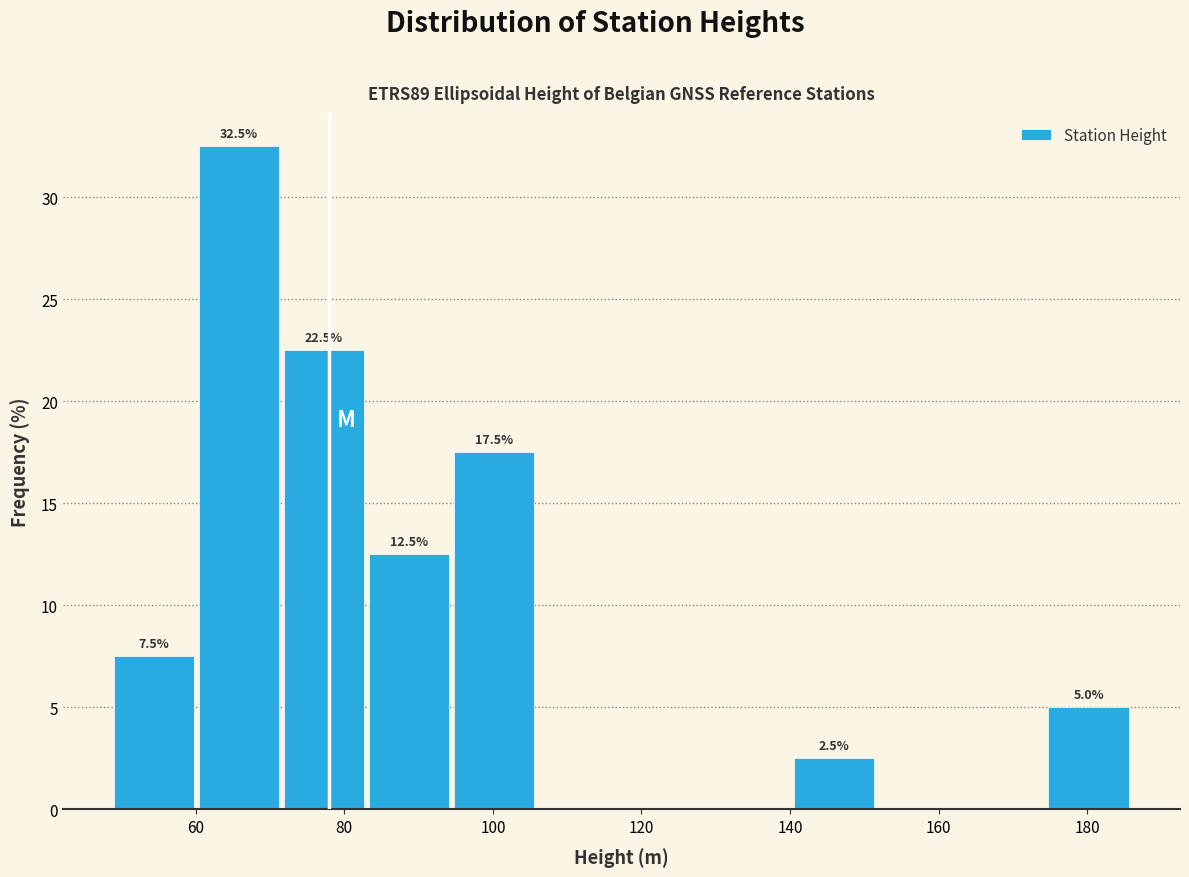

Which range on the x-axis has the tallest bar?

60 to 72